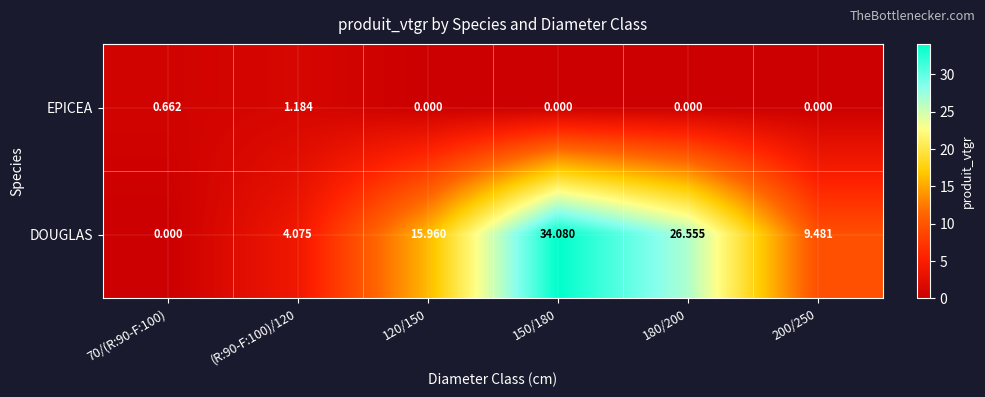

List the series in order of their peak value, highest first.

DOUGLAS, EPICEA